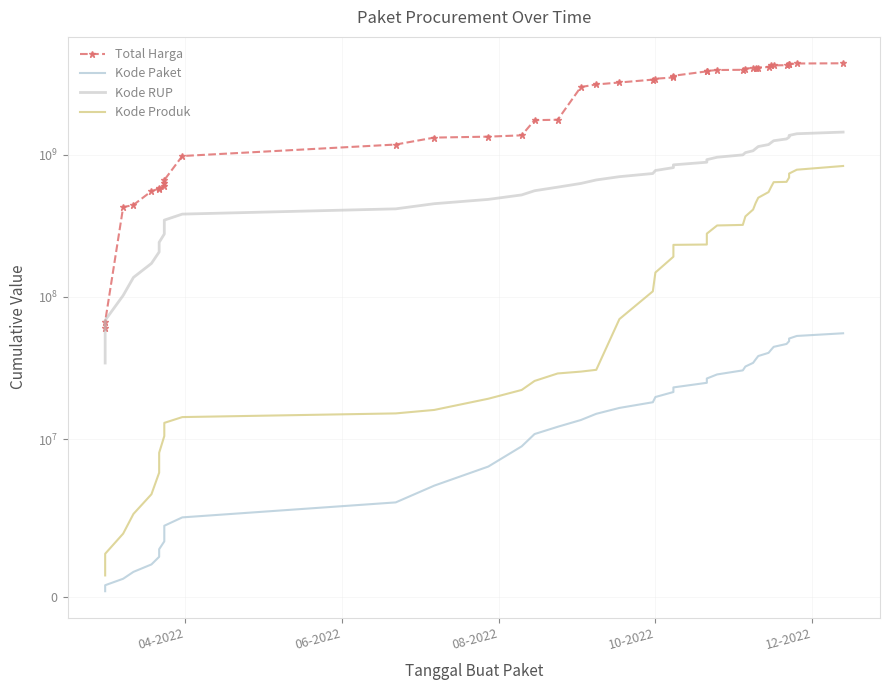

The Total Harga series shows 1974412471 at 17. True or false?

False